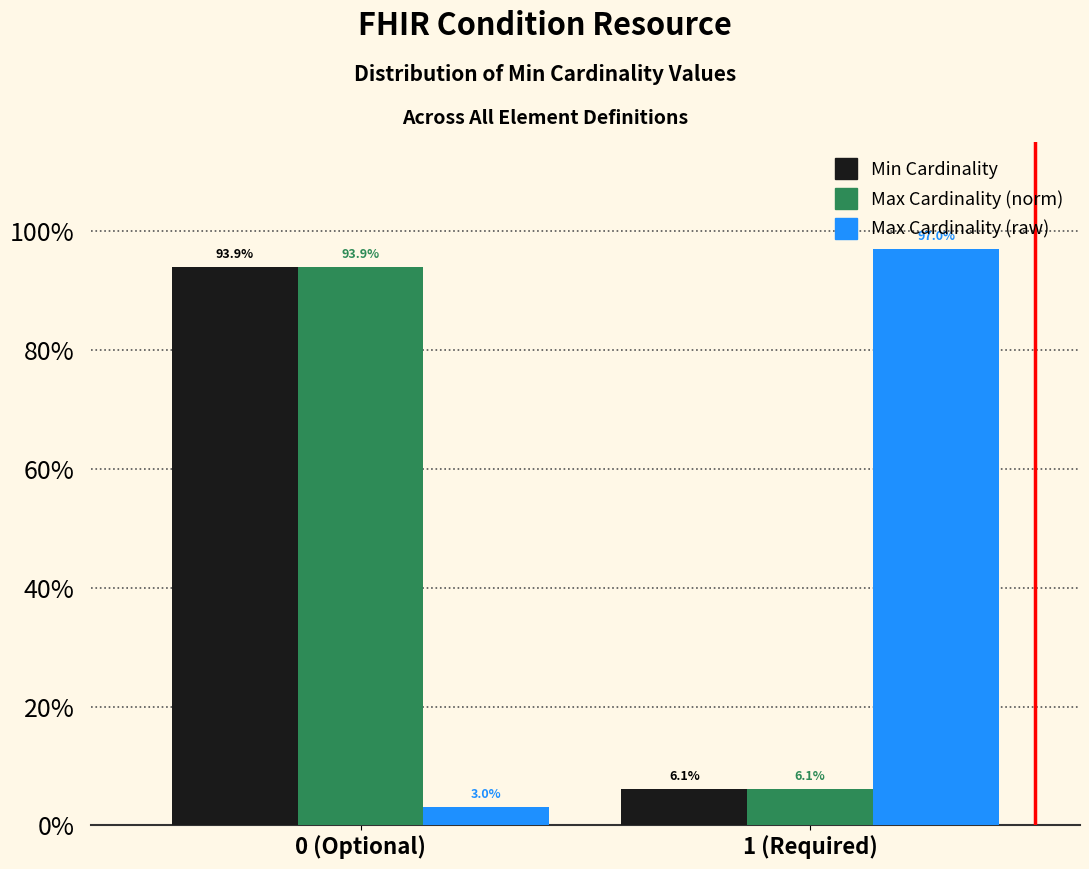

Are the bars grouped side by side (vs. stacked)?

Yes